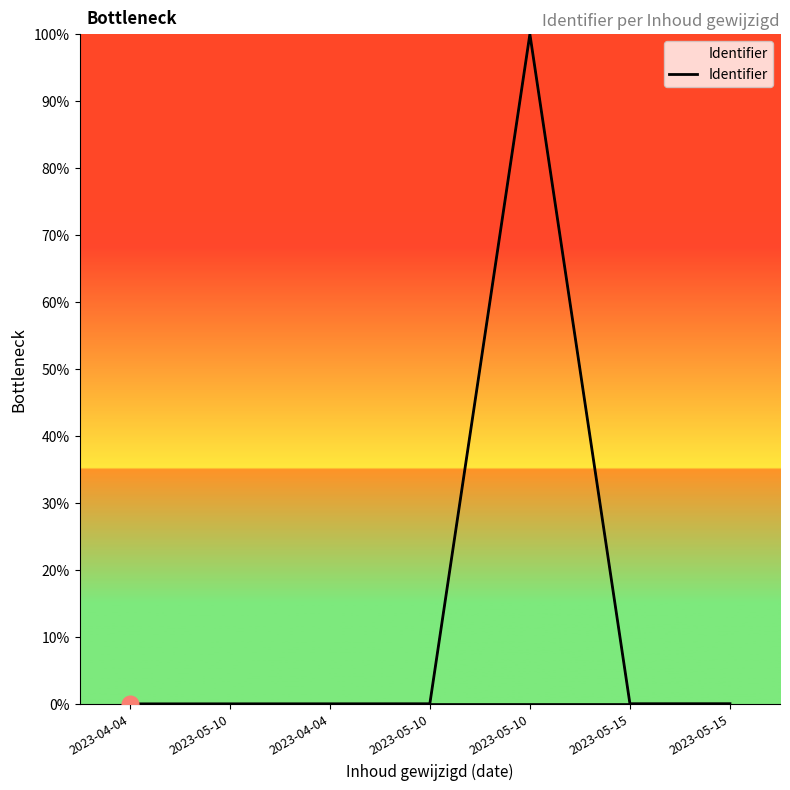

List the labels in order of value, smallest first.

2023-04-04, 2023-05-10, 2023-04-04, 2023-05-10, 2023-05-15, 2023-05-15, 2023-05-10